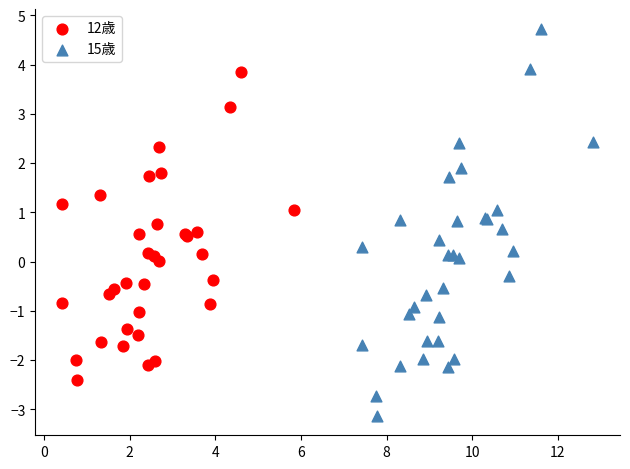

Which series has the widest spread of Y values?

15歳